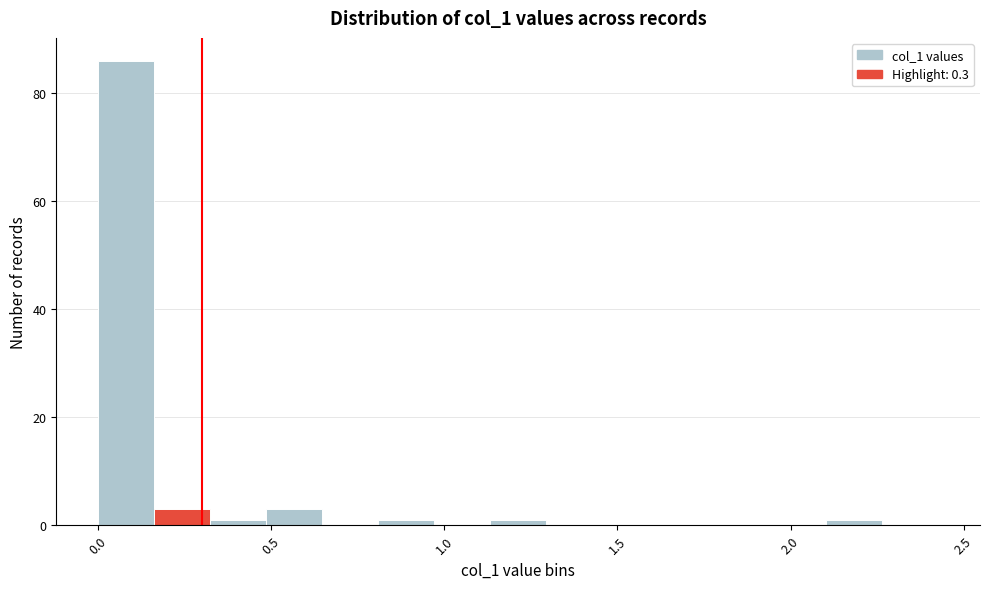

Around what value on the x-axis is the tallest bar? Give the approximate position of its centre, as read against the axis.

0.10